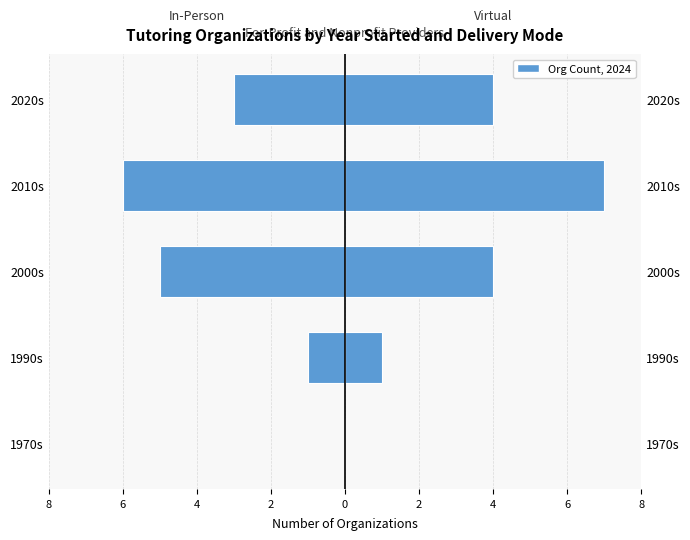

Reading right to left, transcribe all the data shown in this chart.

In-Person: -3	-6	-5	-1	0
Virtual: 4	7	4	1	0